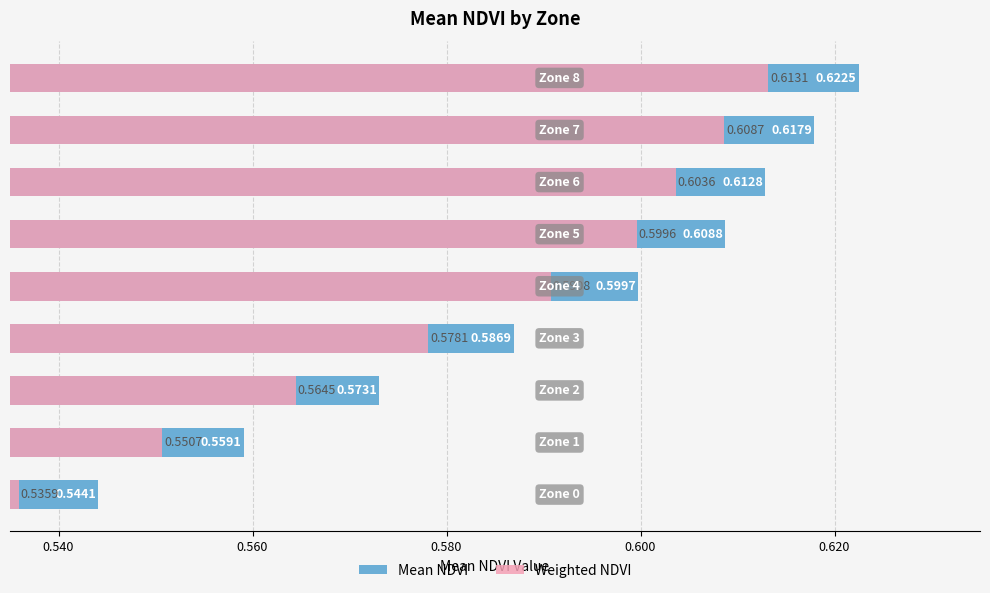

What is the highest value of the Weighted NDVI series?

0.6